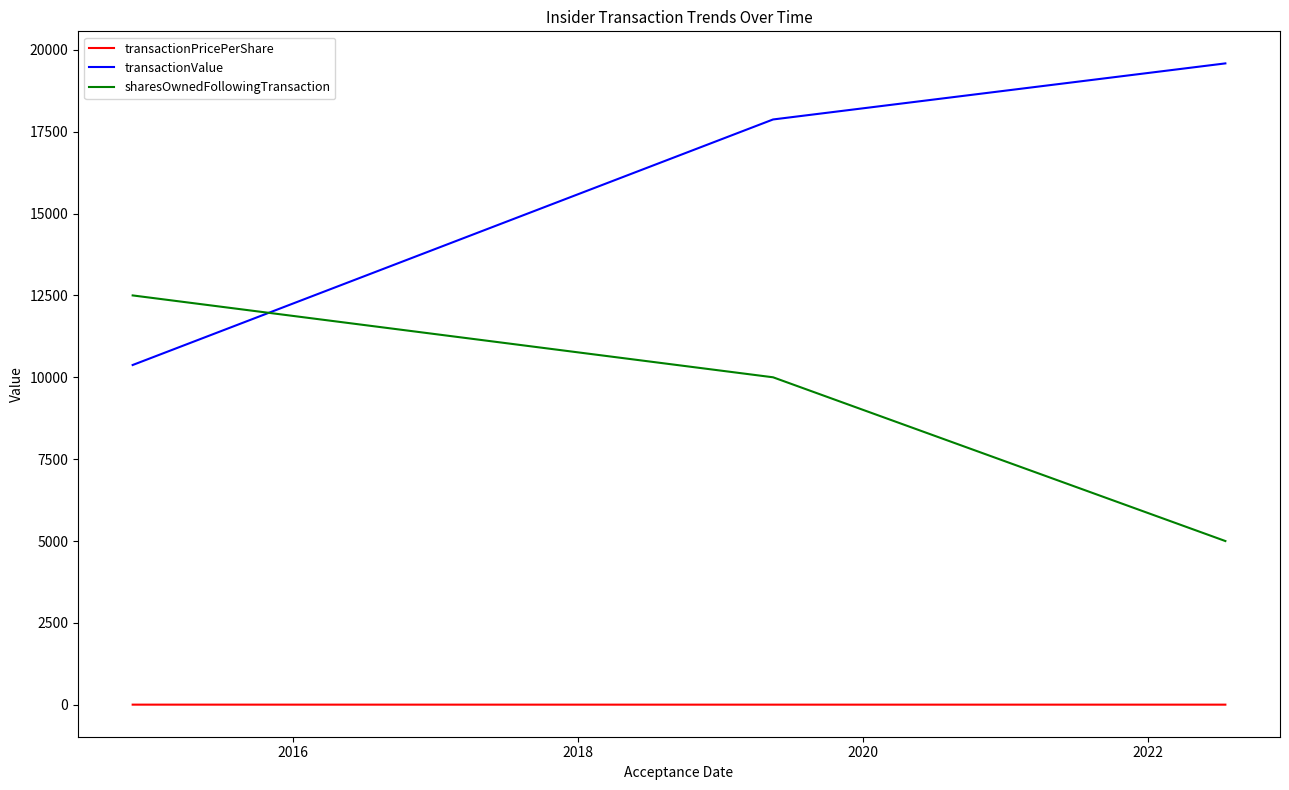

Which series has the largest total across all categories?

transactionValue